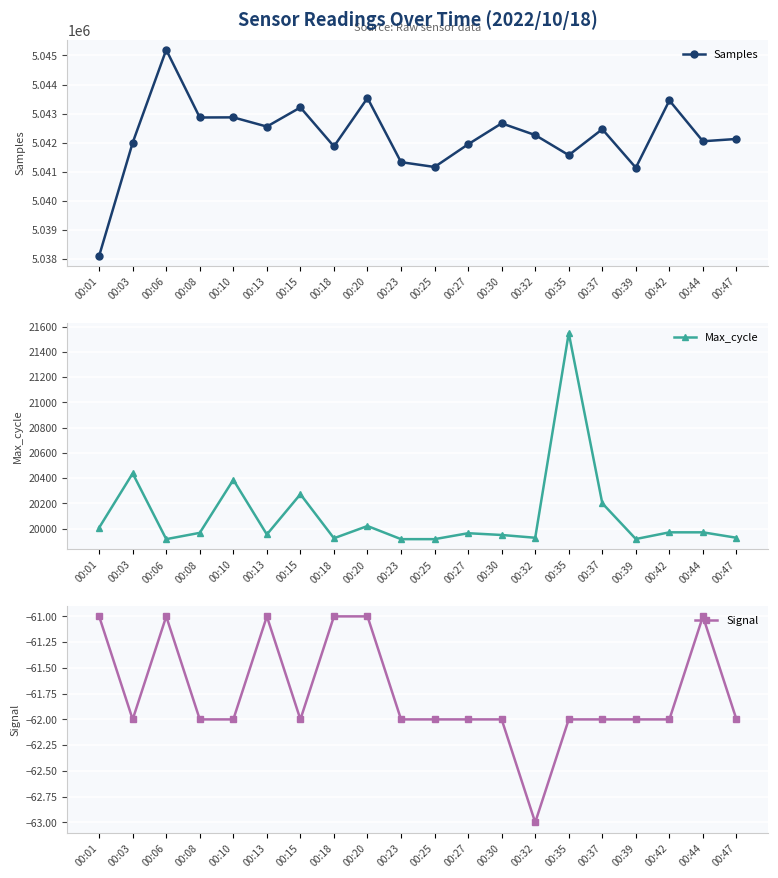

True or false: Signal and Samples intersect in this chart.

False